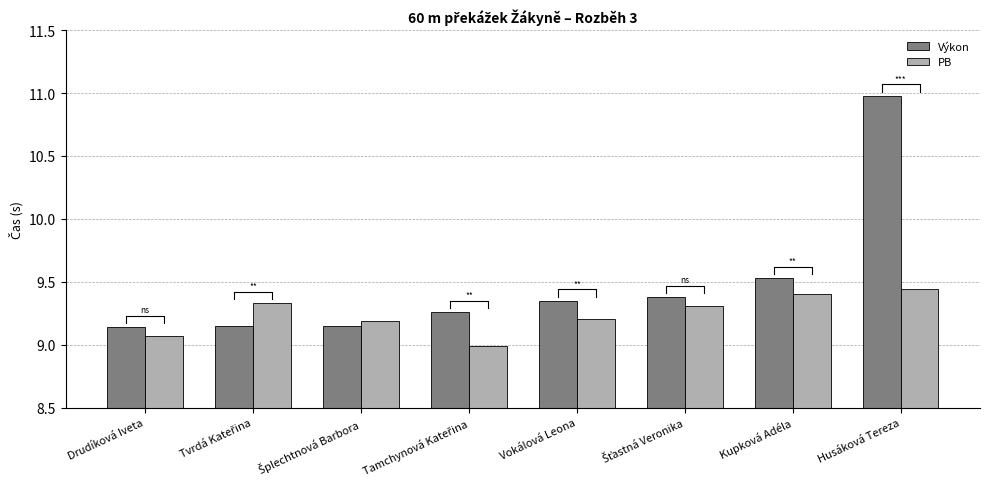

Is it true that Výkon equals 9.1 at Drudíková Iveta?

True